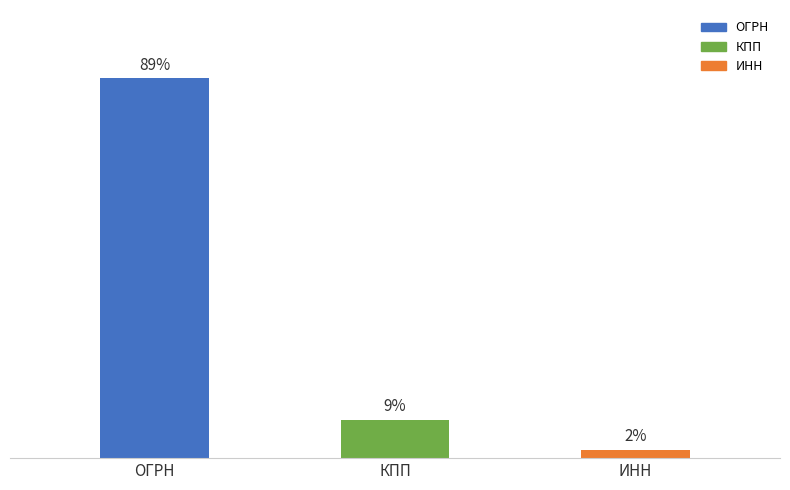

At which label does the data first exceed 9?

ОГРН